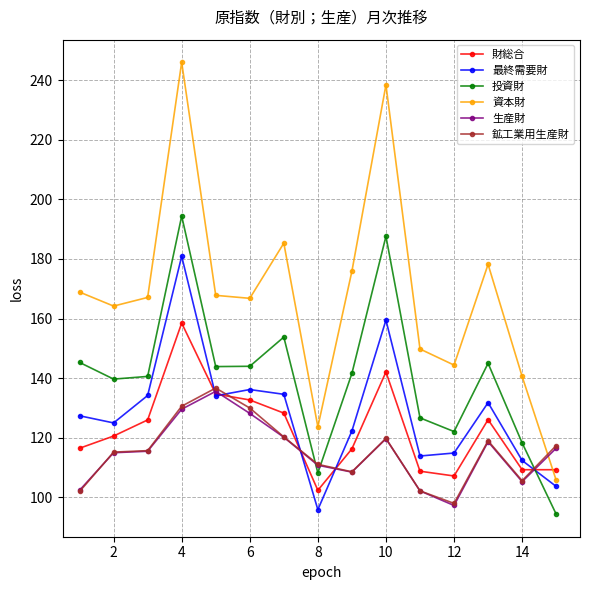

Which series has the largest total across all categories?

資本財